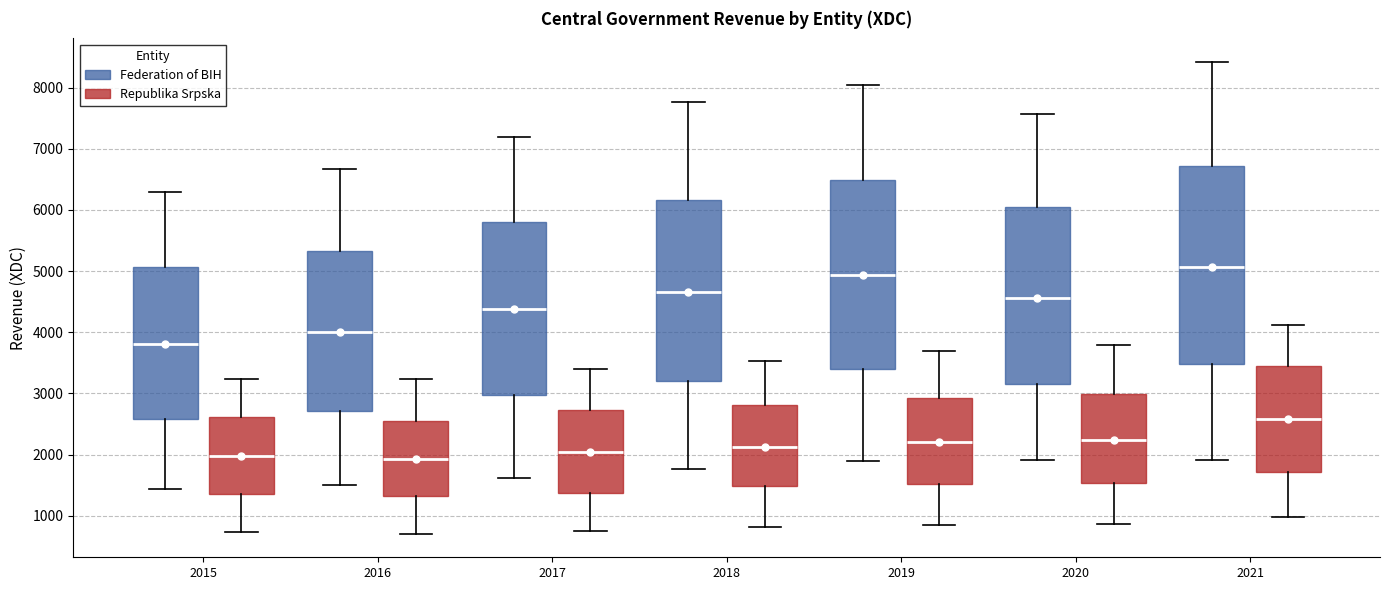

Comparing the boxes themselves (not the whiskers), which one is the tallest?

2021 (Federation of BIH)